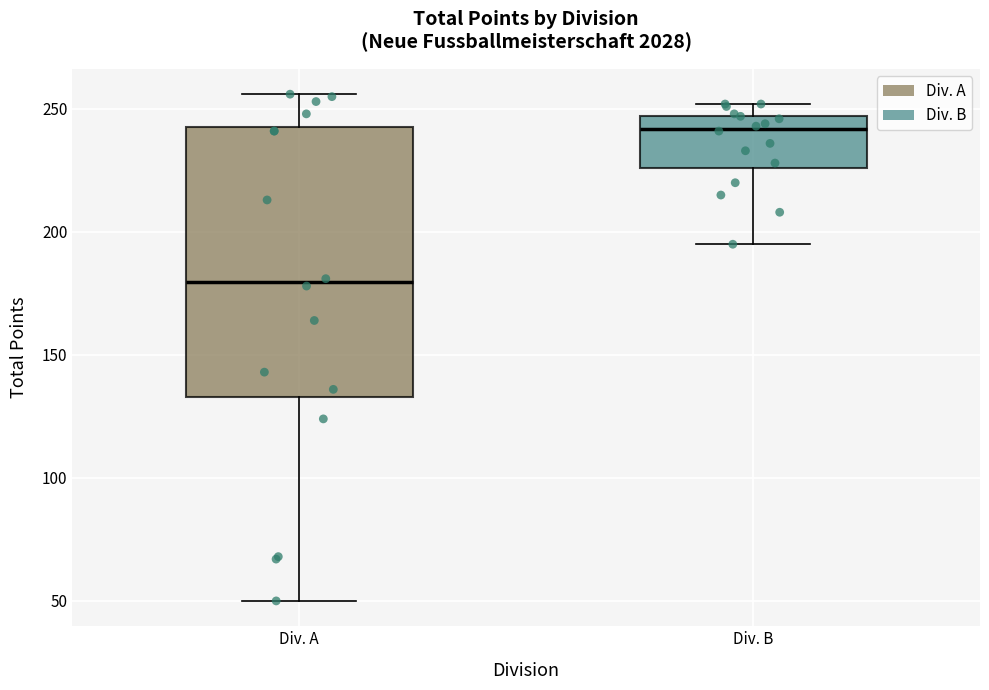

Where is the upper edge of the box for Div. B on the y-axis? The values are not printed on the chart, so give them approximately, as read against the axis.

245